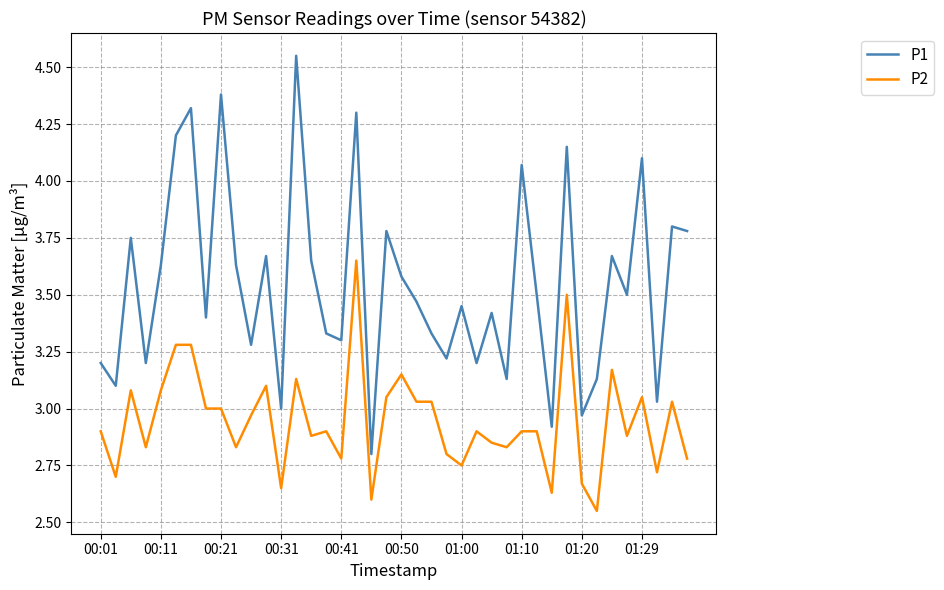

Which series has the largest total across all categories?

P1